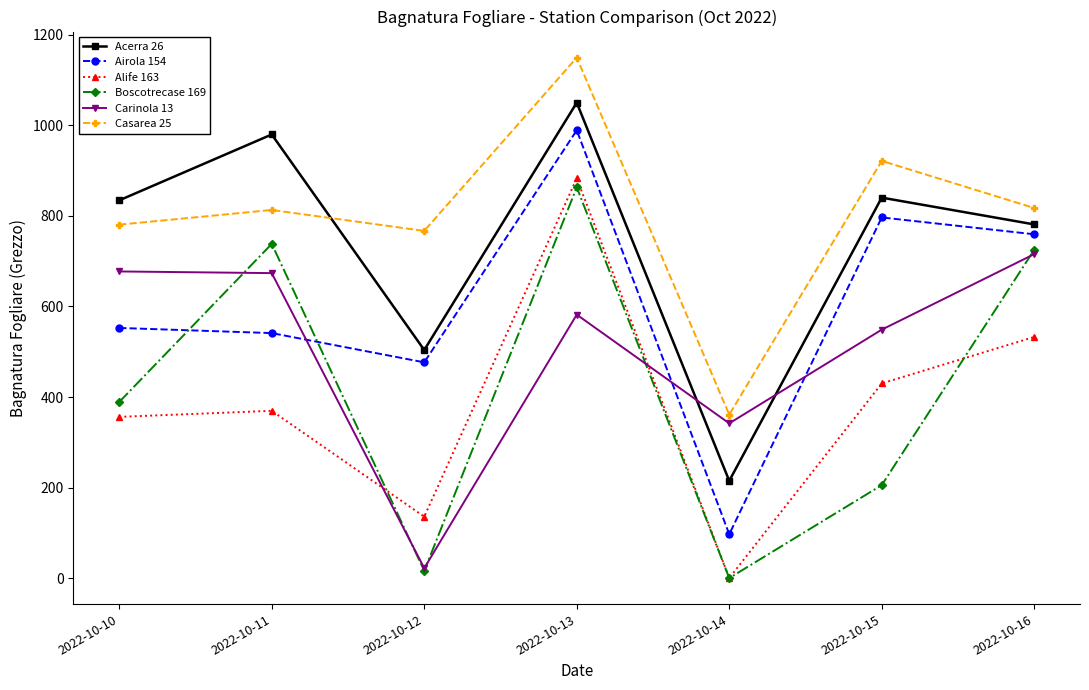

What is the difference between the maximum and minimum values in the Casarea 25 series?

788.9